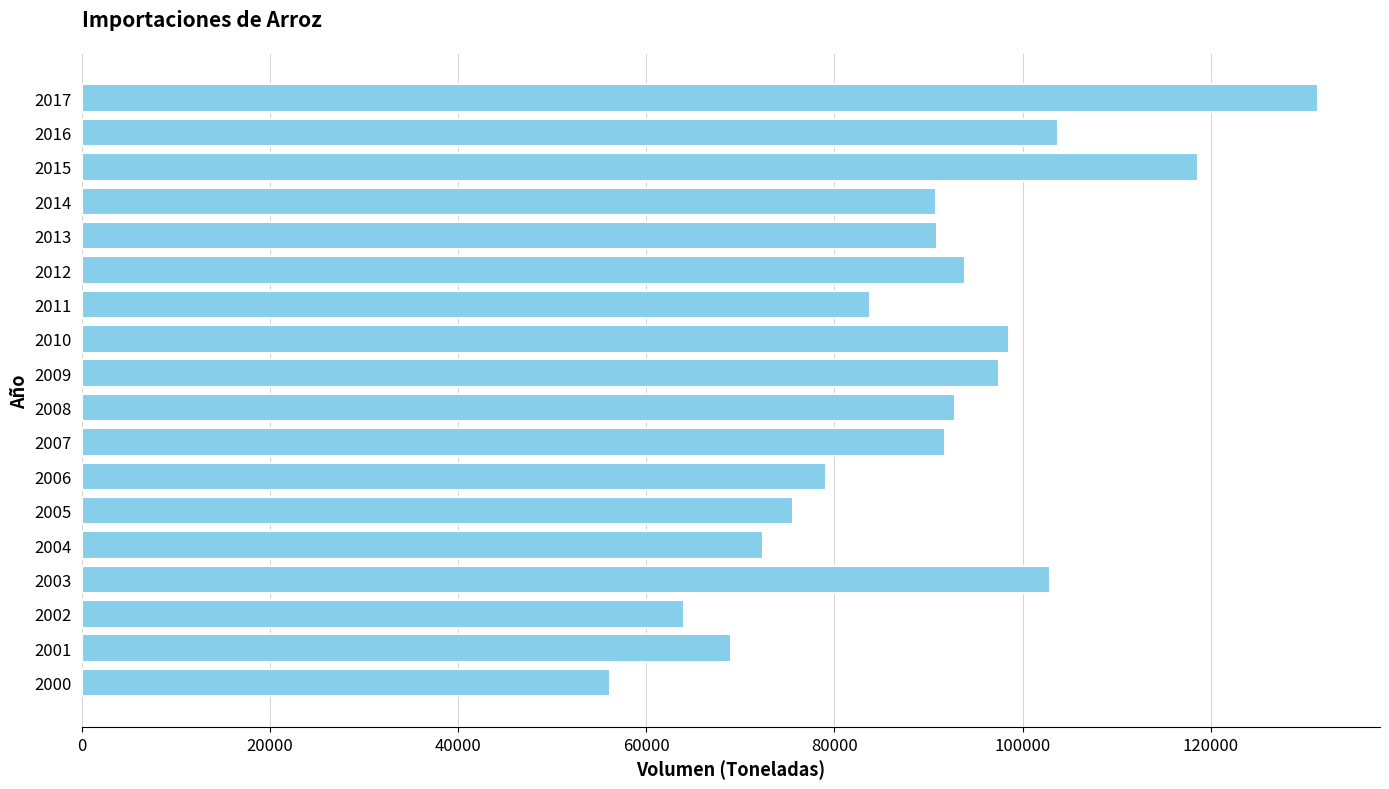

At which category does the chart reach its peak across all series?

2017